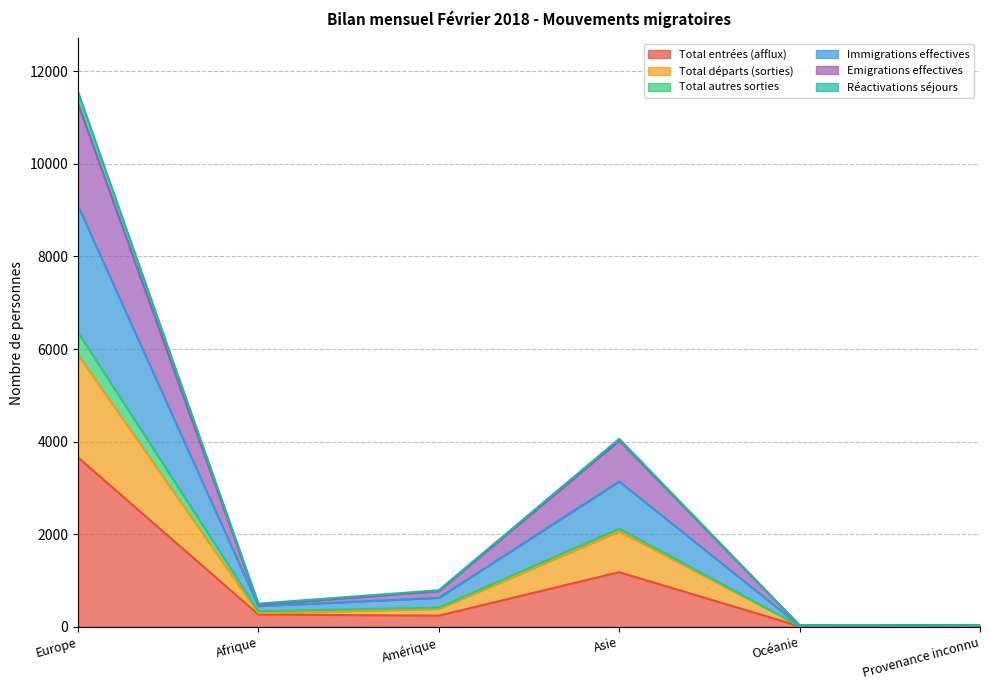

How many interior local peaks does the Immigrations effectives series have?

1